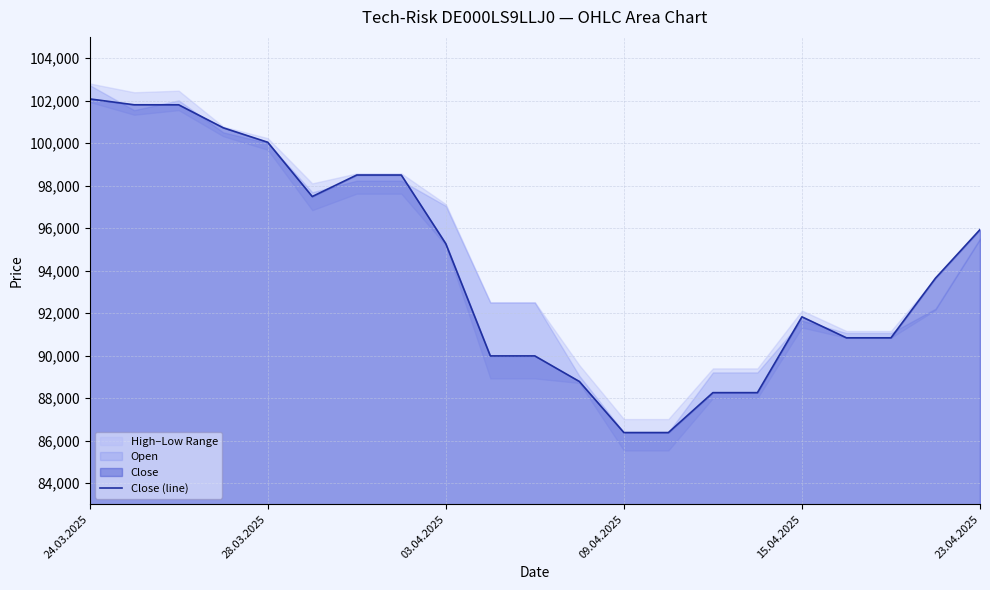

What is the minimum value for Close (line)?

86374